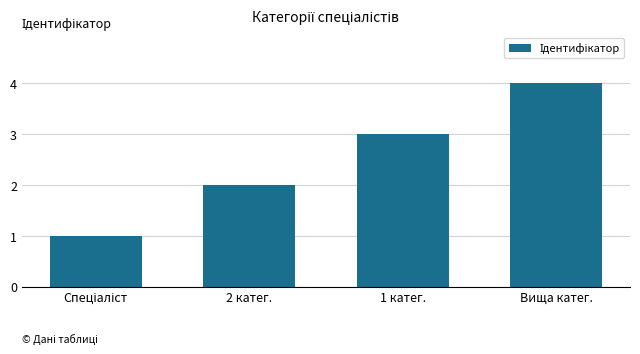

What position from the right is Вища катег.?

1